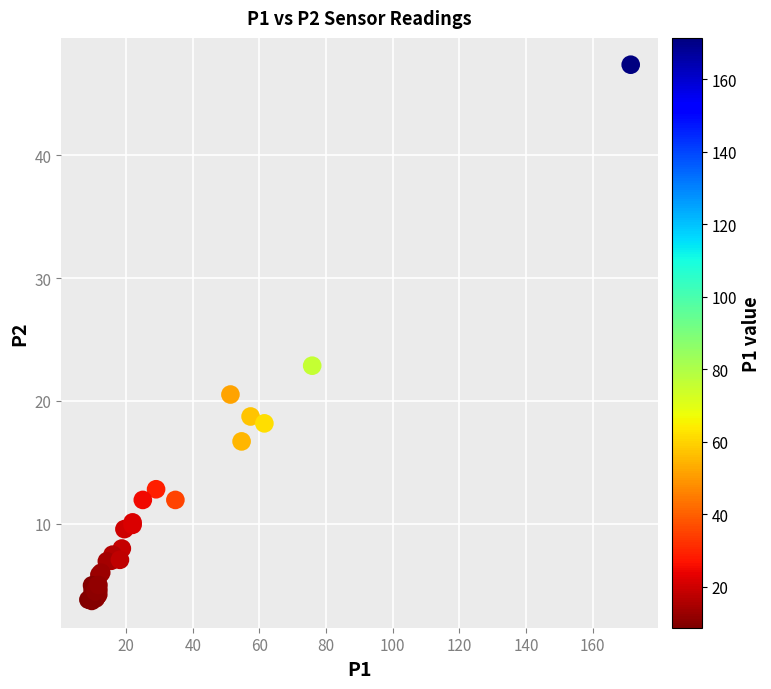

What Y value in the scatter plot is closest to 25?

22.9